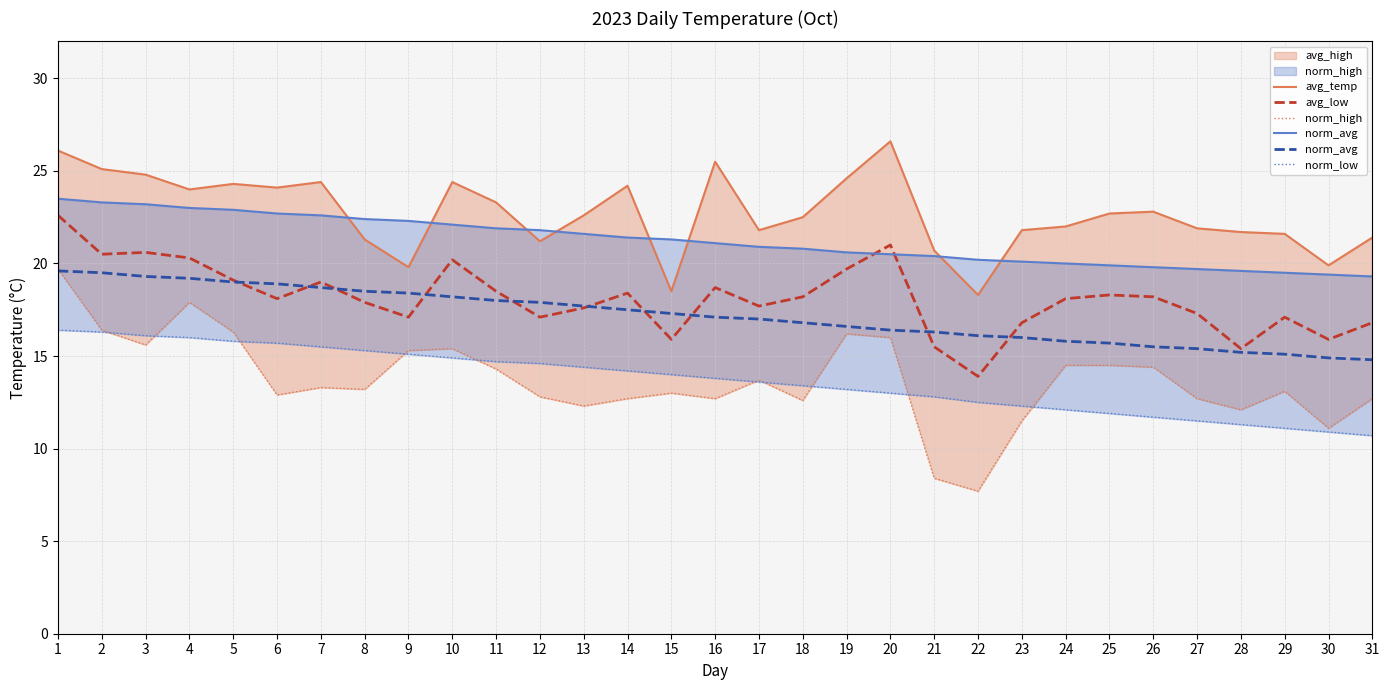

Reading left to right, list all the values displayed in this chart.

avg_temp: 26.1	25.1	24.8	24.0	24.3	24.1	24.4	21.3	19.8	24.4	23.3	21.2	22.6	24.2	18.5	25.5	21.8	22.5	24.6	26.6	20.7	18.3	21.8	22.0	22.7	22.8	21.9	21.7	21.6	19.9	21.4
avg_low: 22.6	20.5	20.6	20.3	19.1	18.1	19.0	17.9	17.1	20.2	18.5	17.1	17.6	18.4	15.9	18.7	17.7	18.2	19.7	21.0	15.5	13.9	16.8	18.1	18.3	18.2	17.3	15.4	17.1	15.9	16.8
norm_high: 19.7	16.4	15.6	17.9	16.3	12.9	13.3	13.2	15.3	15.4	14.3	12.8	12.3	12.7	13.0	12.7	13.7	12.6	16.2	16.0	8.4	7.7	11.5	14.5	14.5	14.4	12.7	12.1	13.1	11.1	12.7
norm_avg: 19.6	19.5	19.3	19.2	19.0	18.9	18.7	18.5	18.4	18.2	18.0	17.9	17.7	17.5	17.3	17.1	17.0	16.8	16.6	16.4	16.3	16.1	16.0	15.8	15.7	15.5	15.4	15.2	15.1	14.9	14.8
norm_low: 16.4	16.3	16.1	16.0	15.8	15.7	15.5	15.3	15.1	14.9	14.7	14.6	14.4	14.2	14.0	13.8	13.6	13.4	13.2	13.0	12.8	12.5	12.3	12.1	11.9	11.7	11.5	11.3	11.1	10.9	10.7